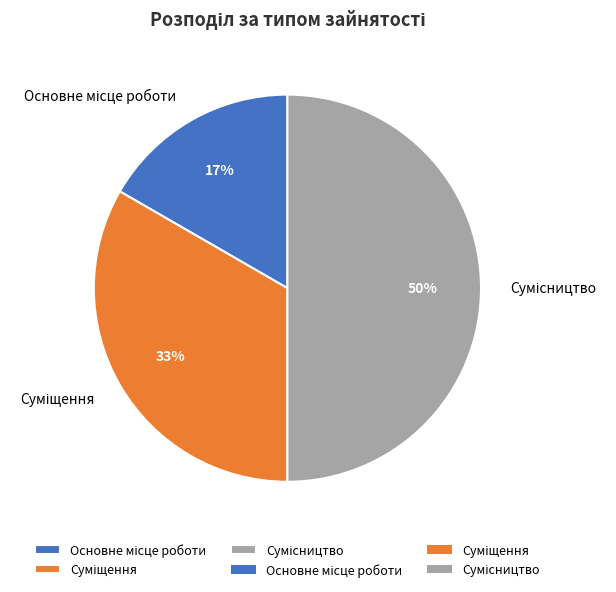

To the nearest percent, what is the difference between the largest and smallest slice percentages?

33%